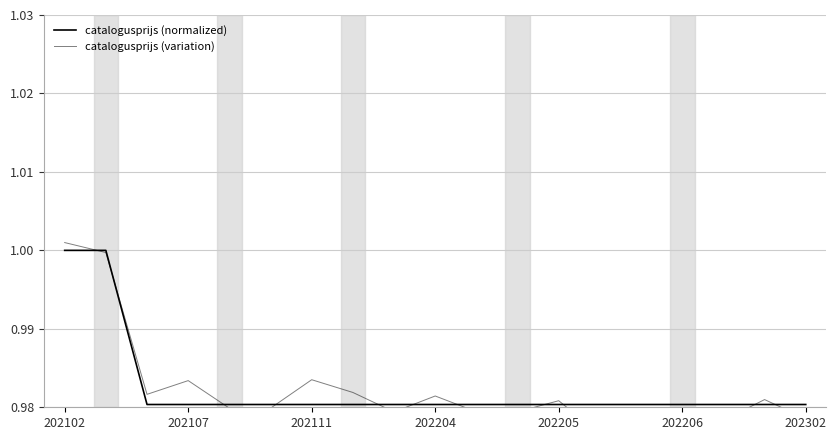

Rank the series by their average value, from highest to lowest.

catalogusprijs (normalized), catalogusprijs (variation)